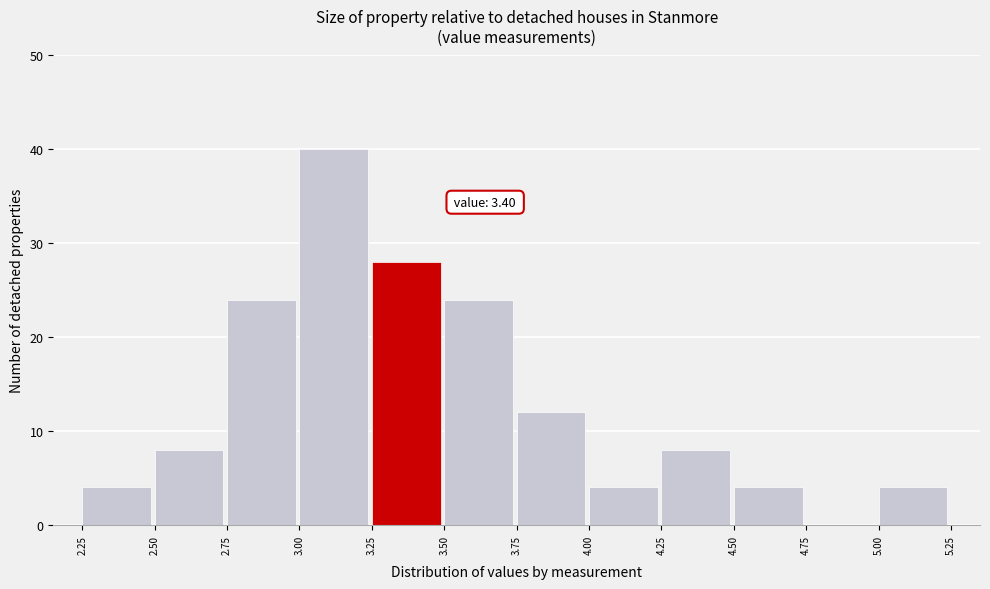

Over which range of the x-axis is the bar tallest?

3.00 to 3.25